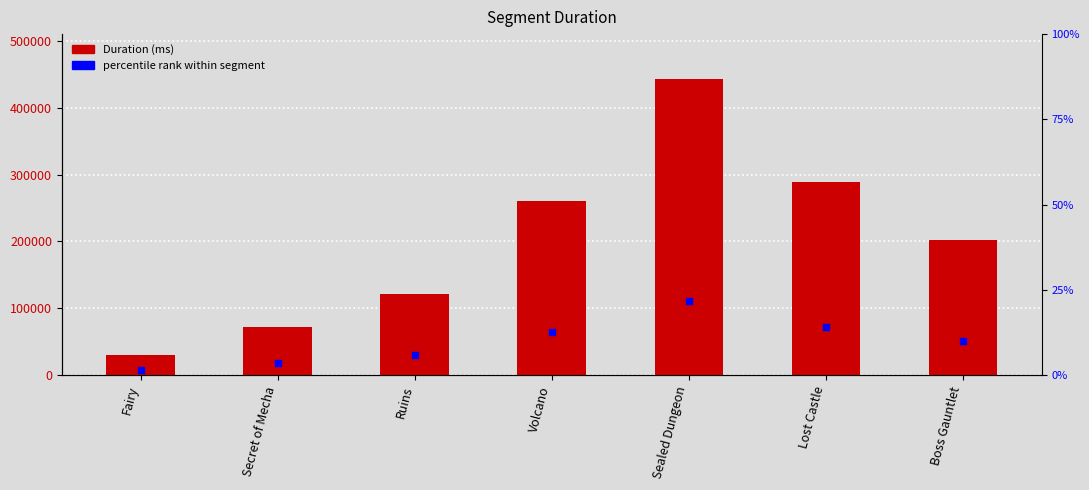

What is the total value across all series at Fairy?

37640.0